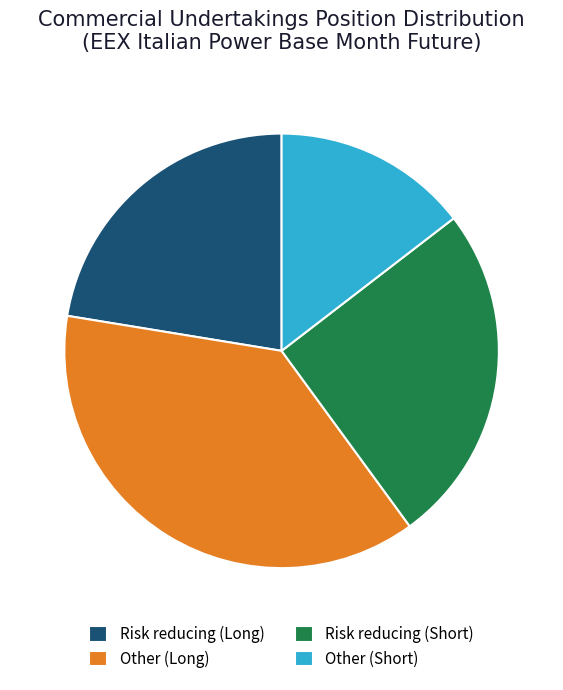

What is the largest slice in the pie chart?

Other (Long)